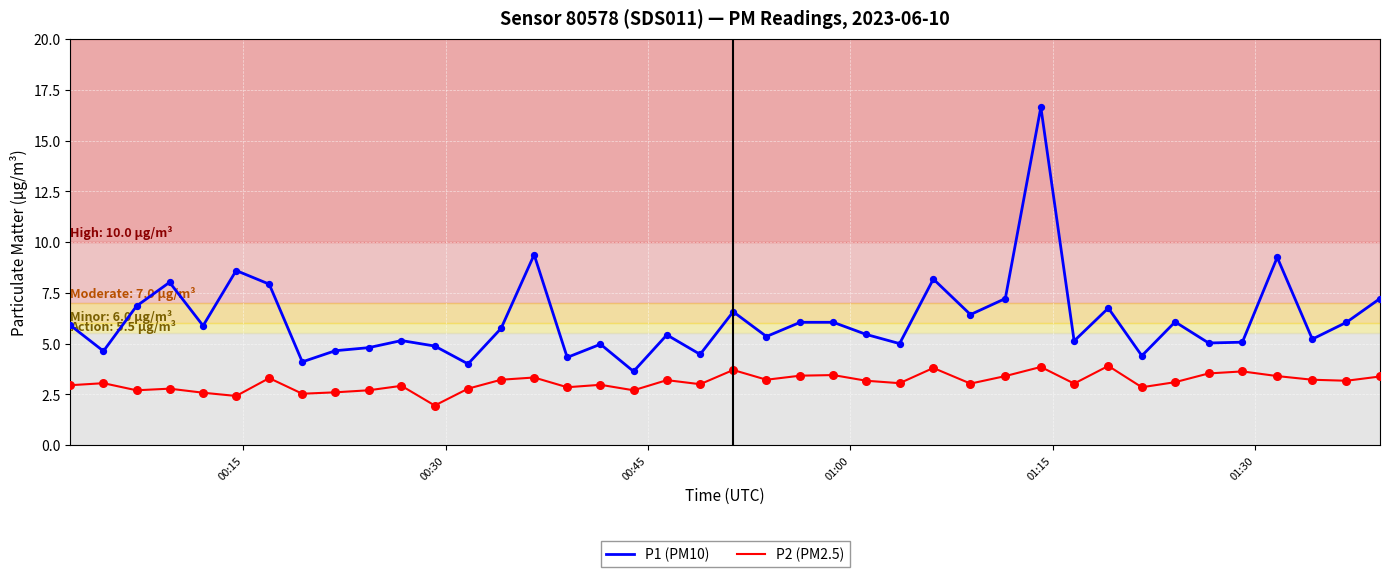

At how many categories does at least one series exceed 9?

3